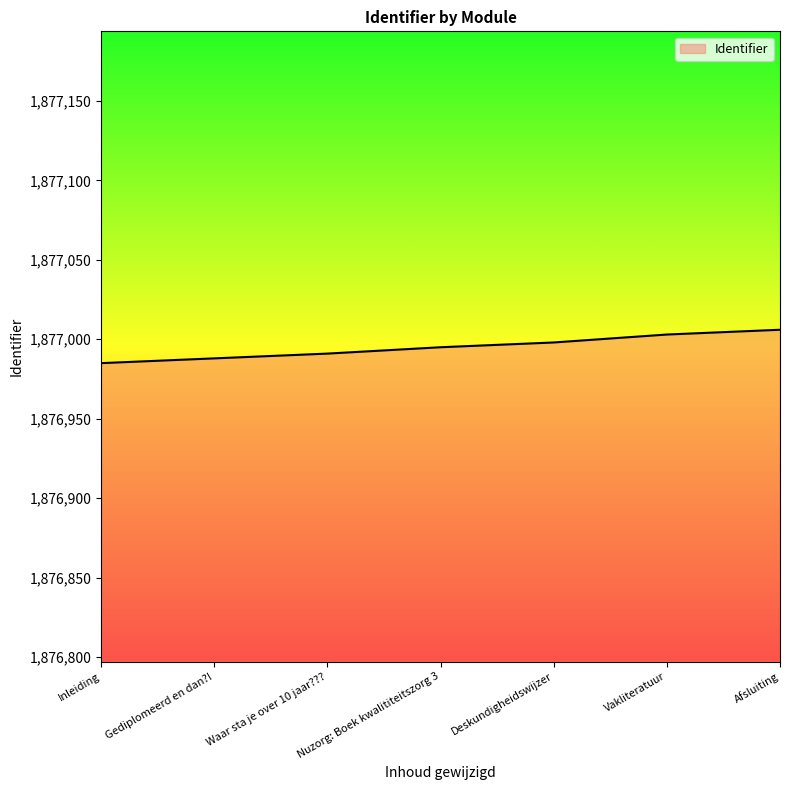

The value at Gediplomeerd en dan?! is 536735. True or false?

False